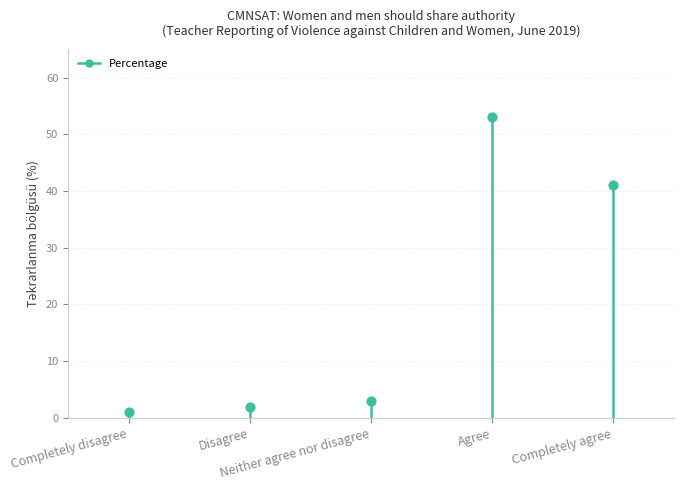

What is the ratio of the value at Neither agree nor disagree to the value at Completely disagree?

3.0